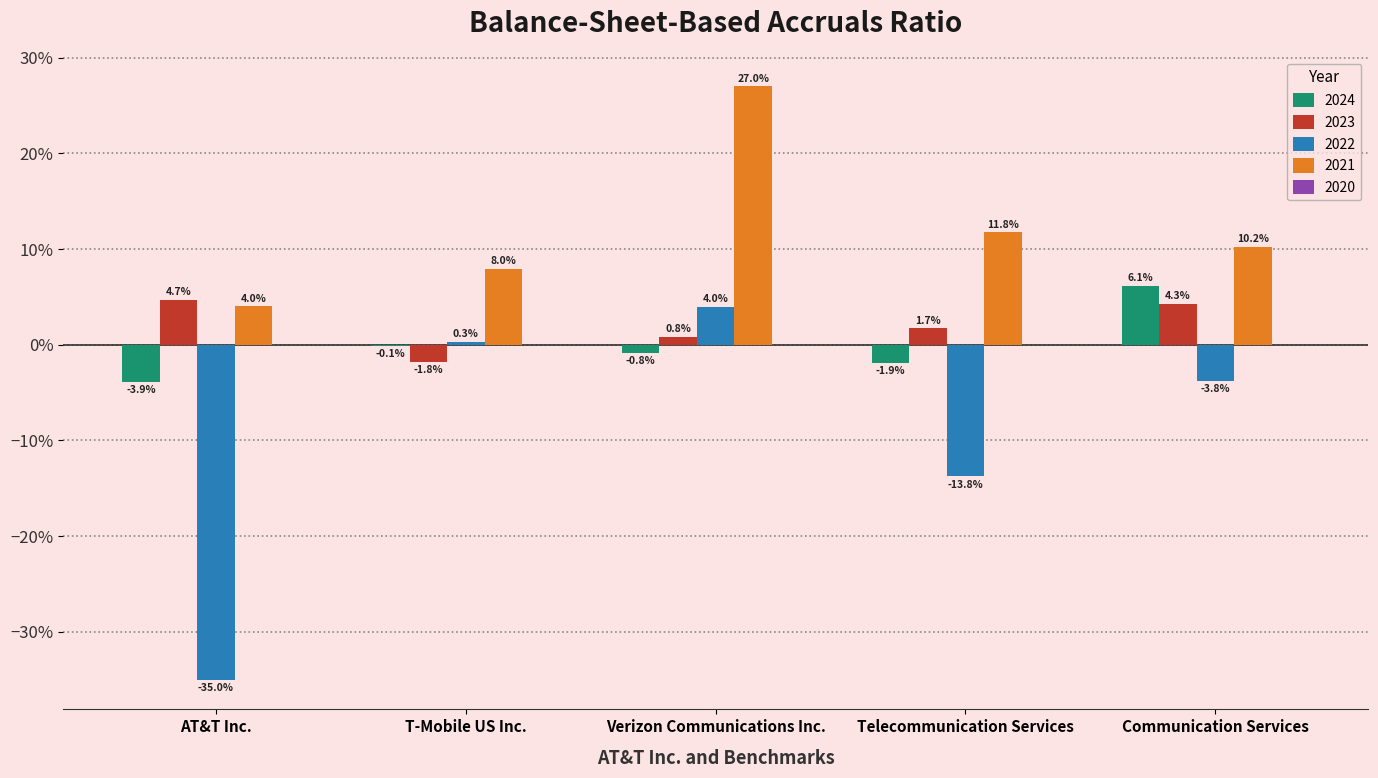

Are the bars grouped side by side (vs. stacked)?

Yes